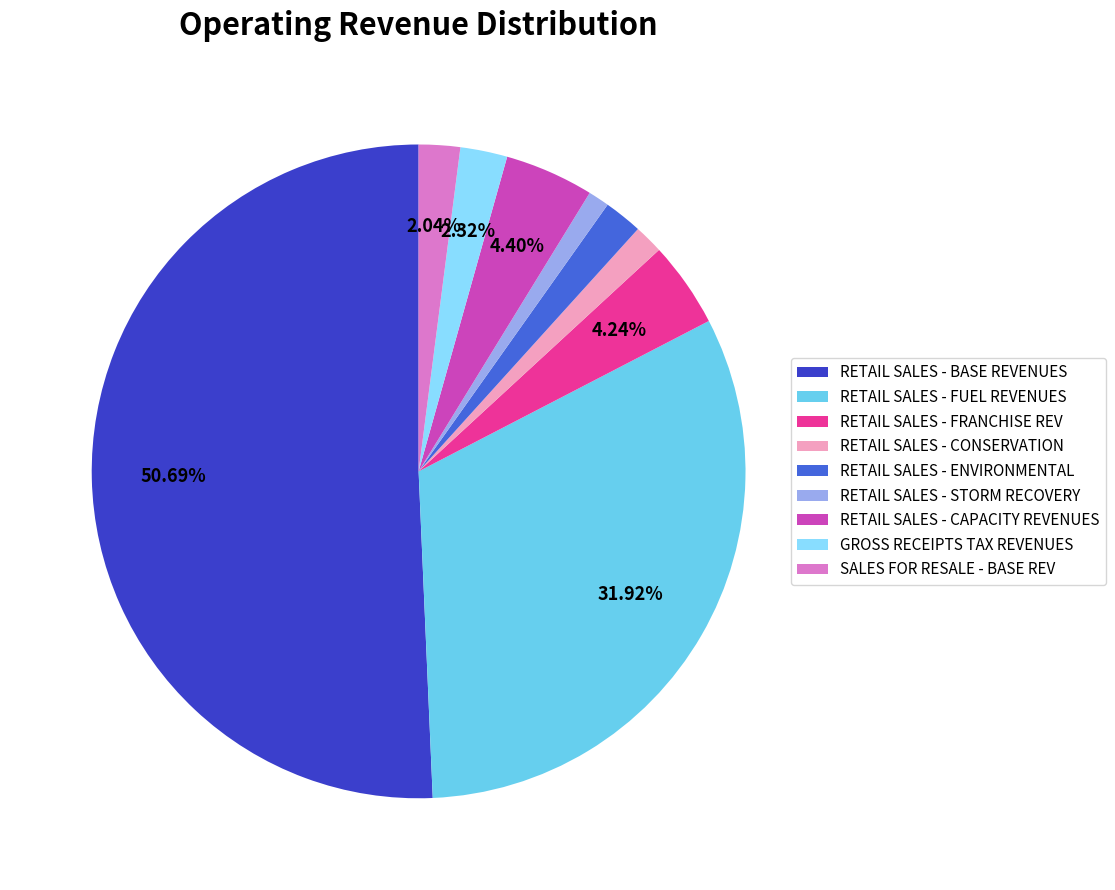

How many segments does this pie chart have?

9